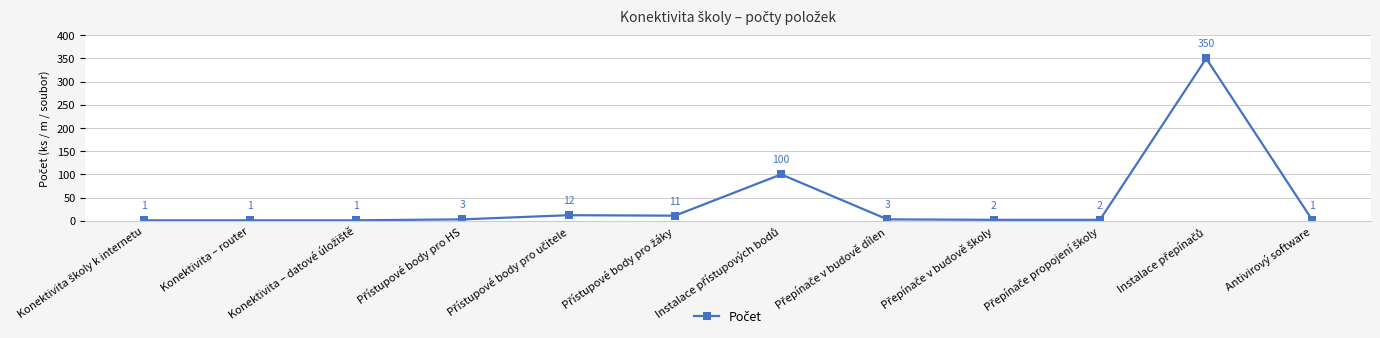

What is the difference between the maximum and second lowest values?

349